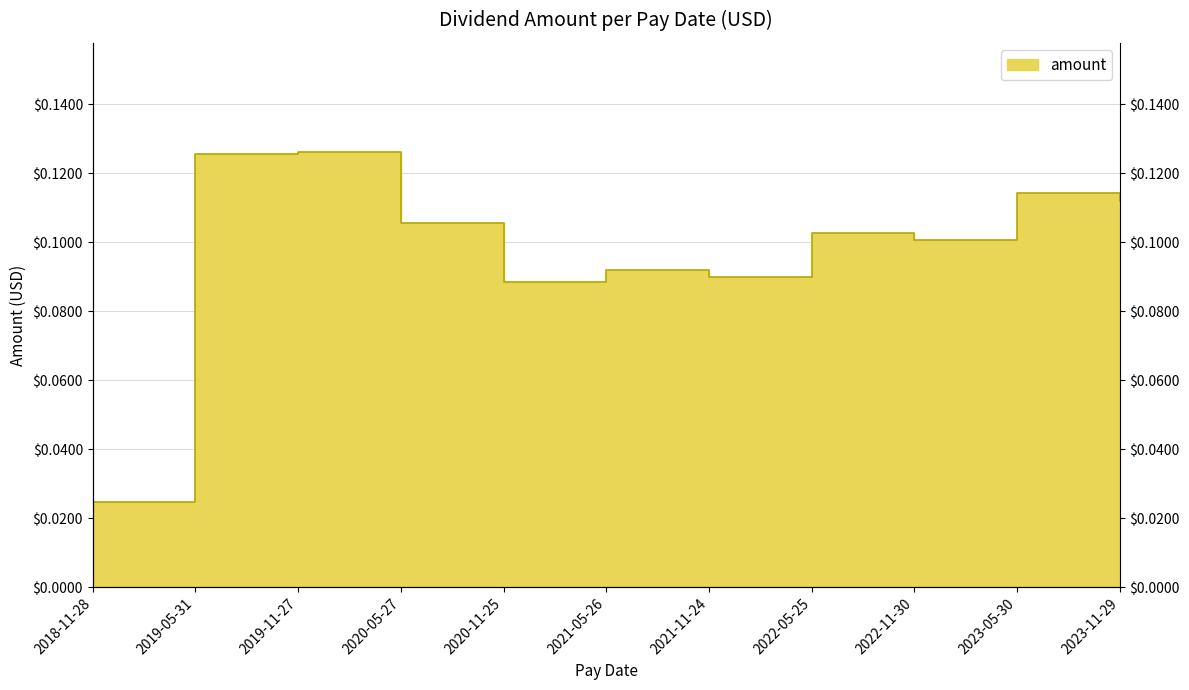

Where is the first local minimum?

2020-11-25